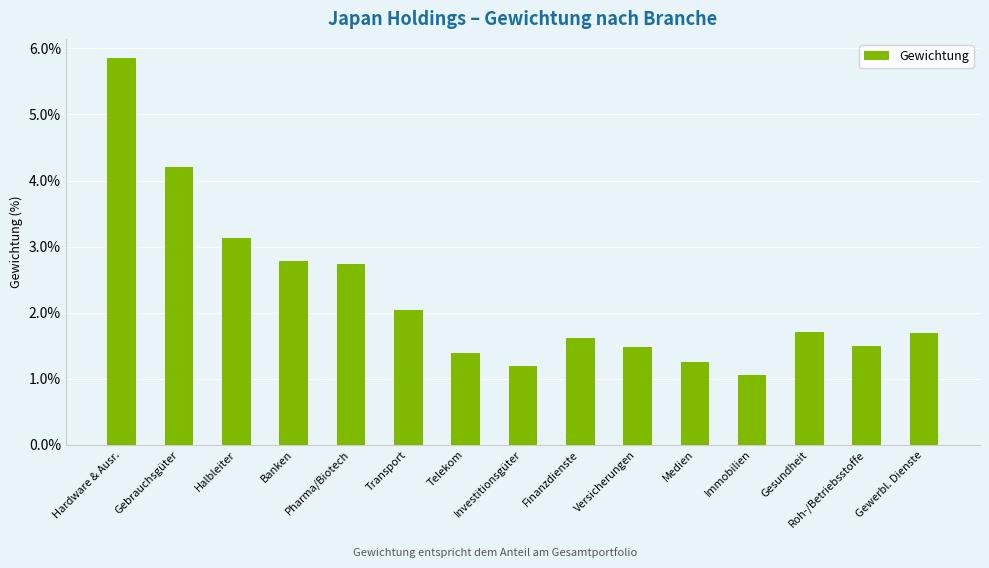

What is the greatest value displayed?

5.9